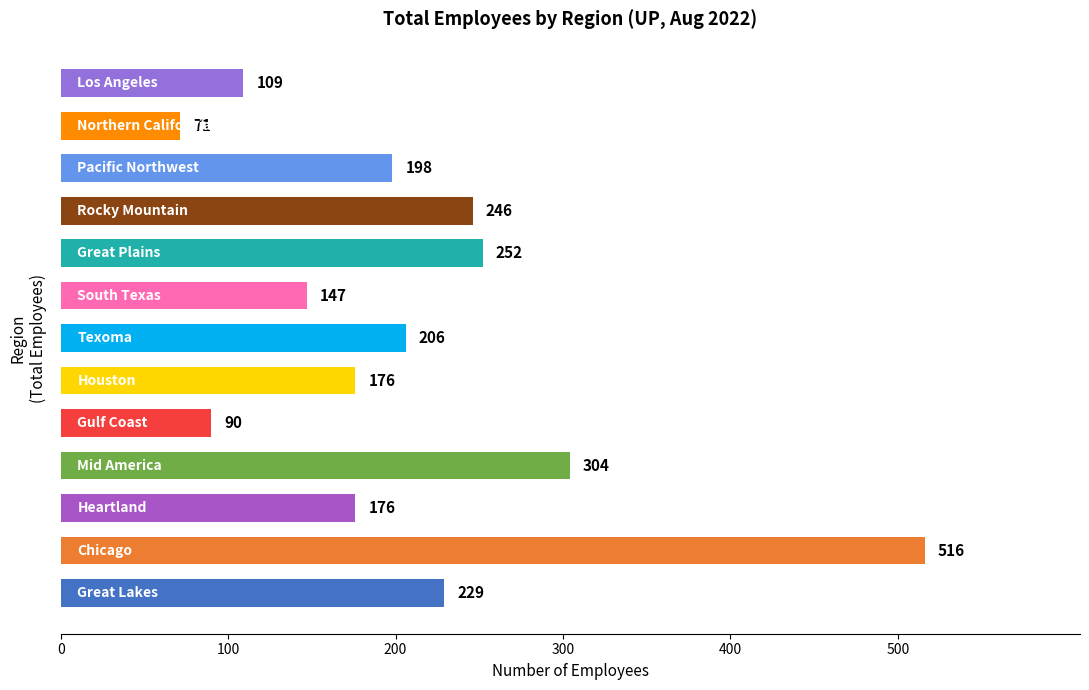

What is the difference between the second highest and minimum values?

233